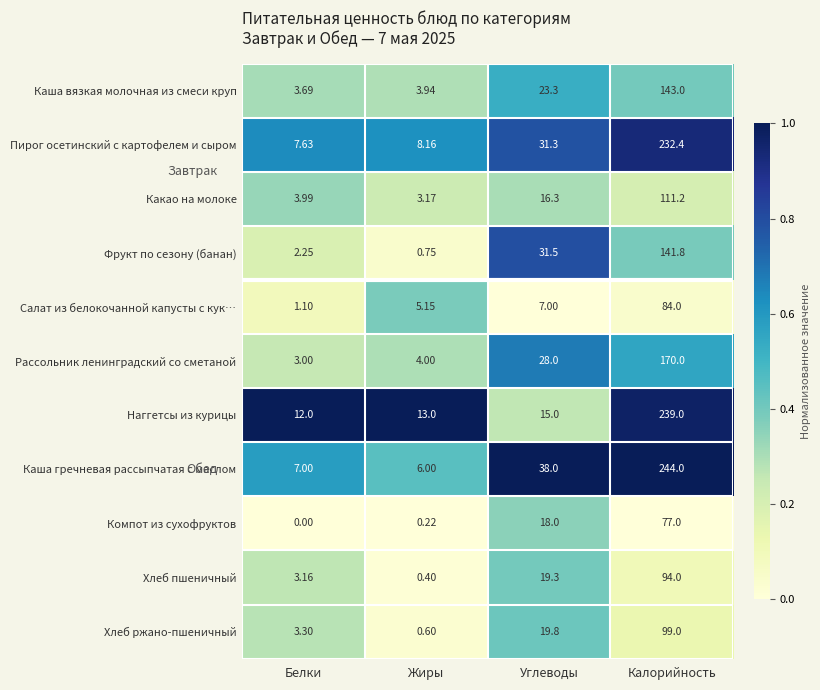

Between Белки and Углеводы, which series saw the biggest shift?

Каша гречневая рассыпчатая с маслом